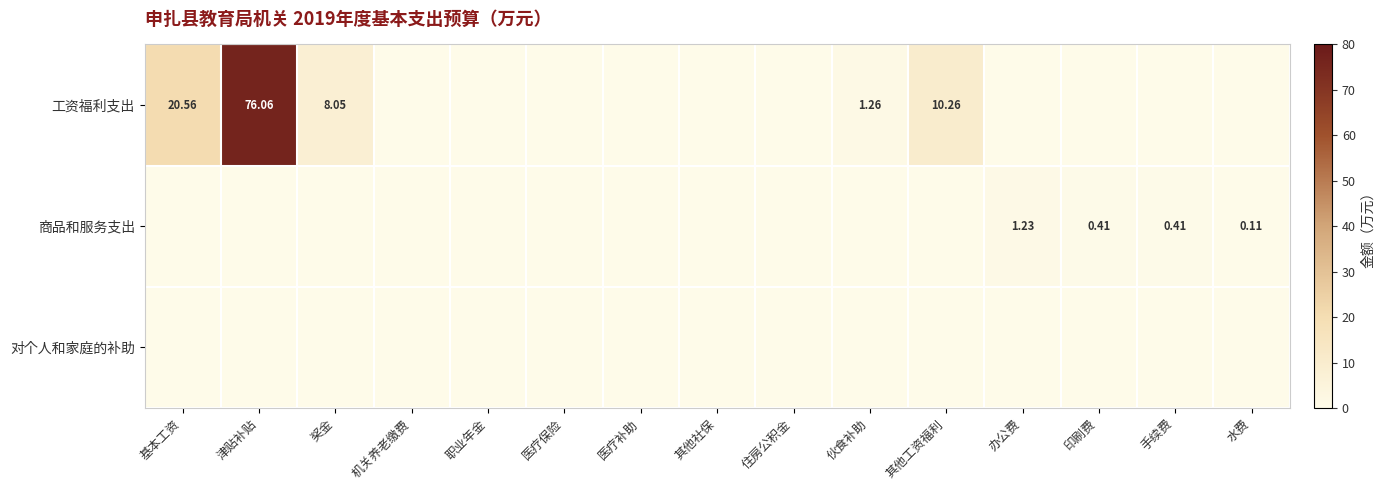

What is the difference between the maximum and minimum values in the 商品和服务支出 series?

1.2